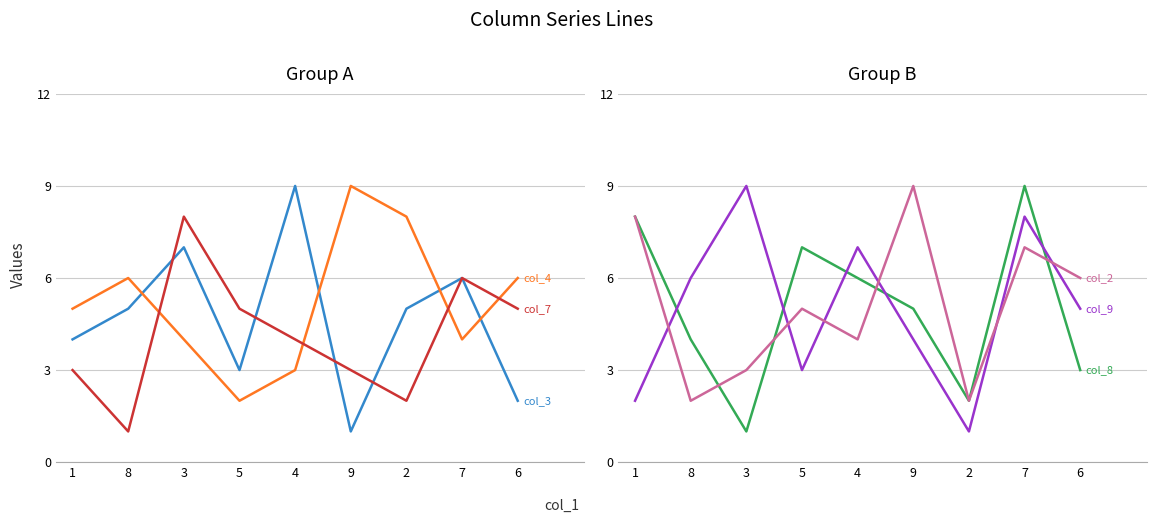

Count the col_8 values in the range 3 to 7.

5